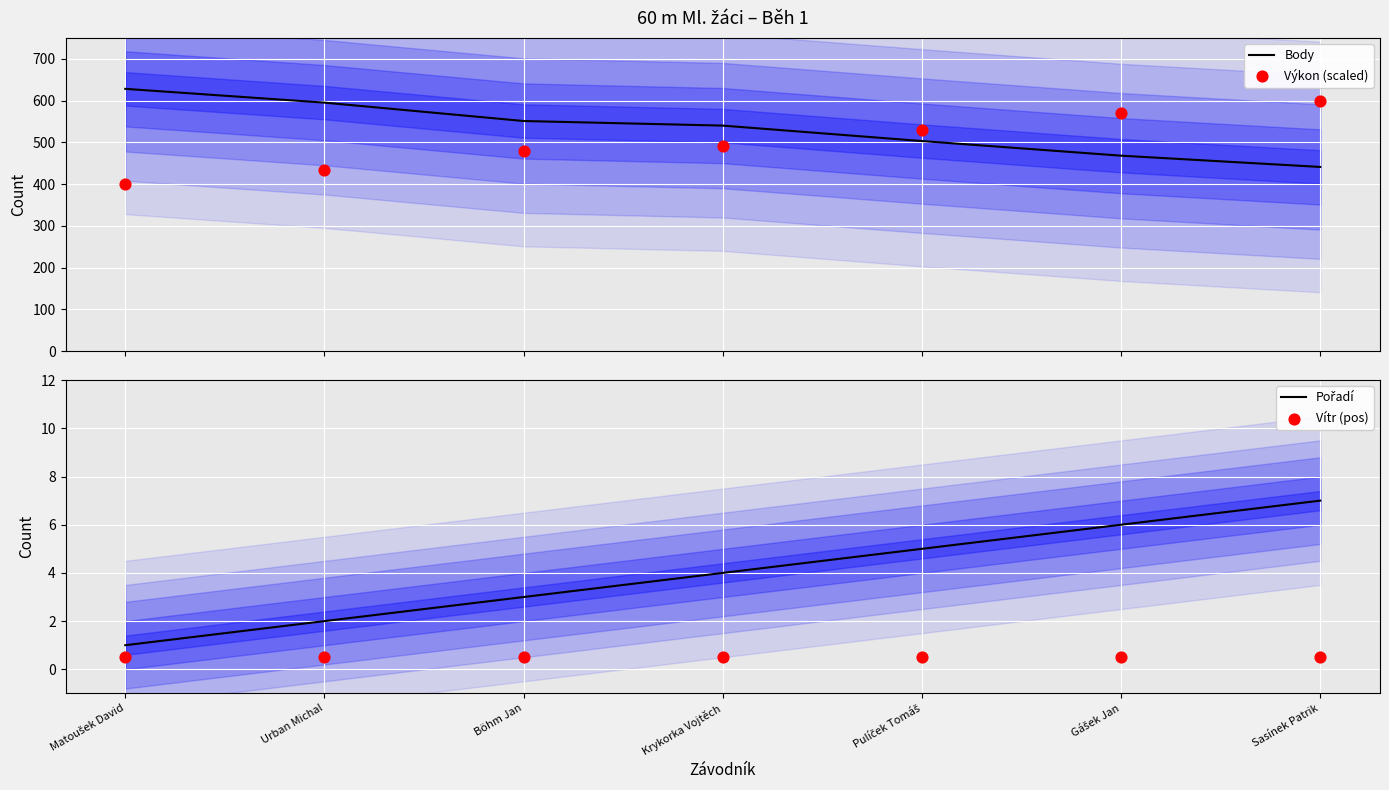

What are all the series names shown in the legend?

Body, Výkon (scaled), Pořadí, Vítr (pos)